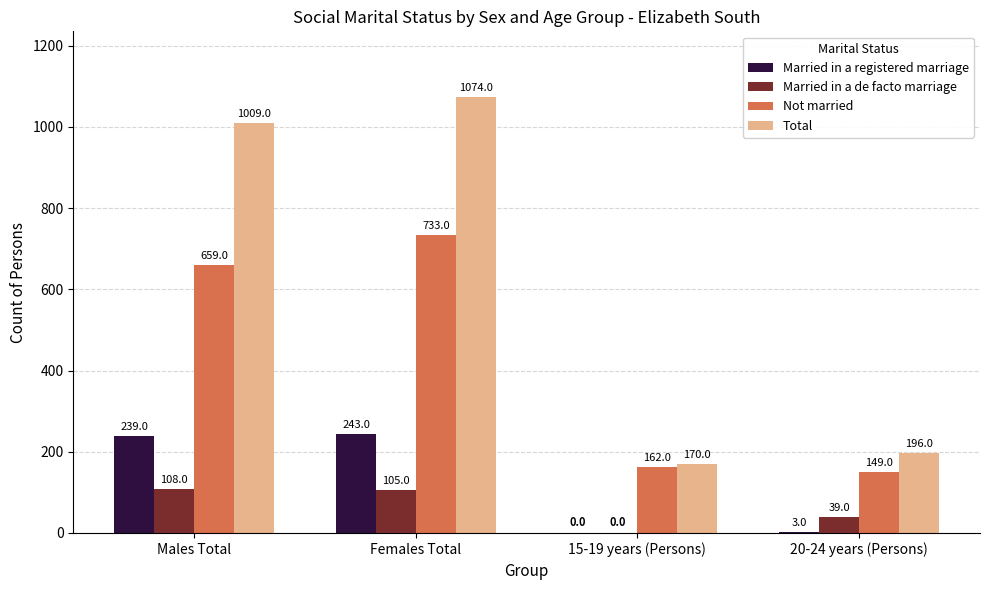

Does the chart contain stacked bars?

No